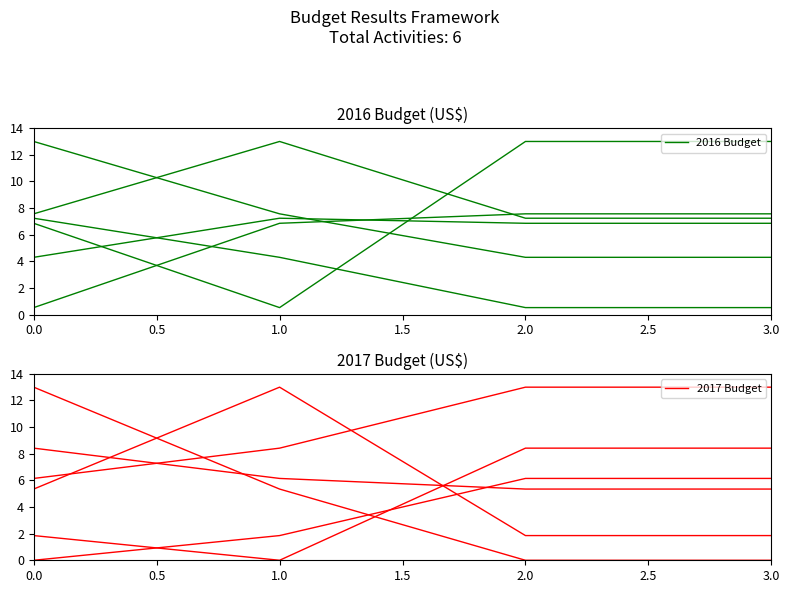

List the series in order of their overall mean, lowest first.

2017 Budget, 2016 Budget